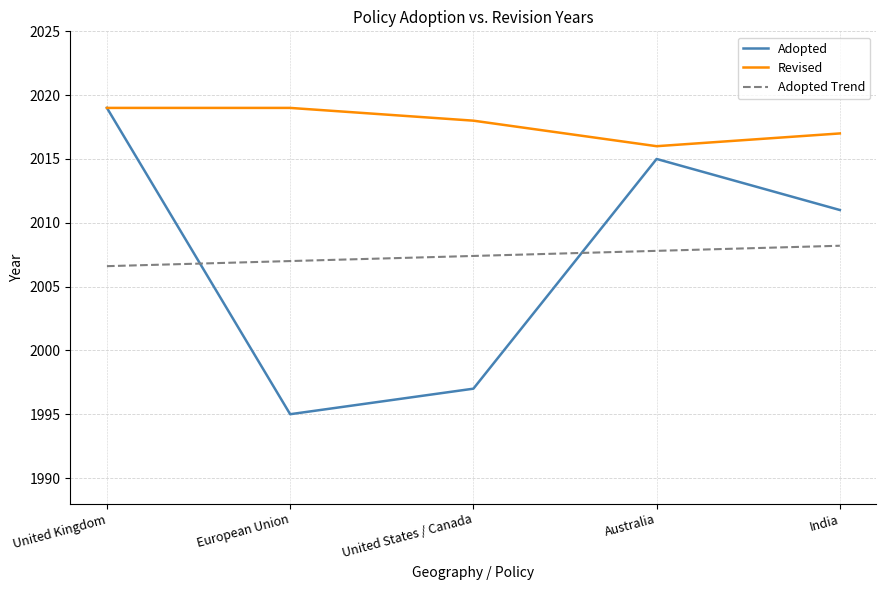

What is the difference between the maximum and second lowest values in the Revised series?

2.0